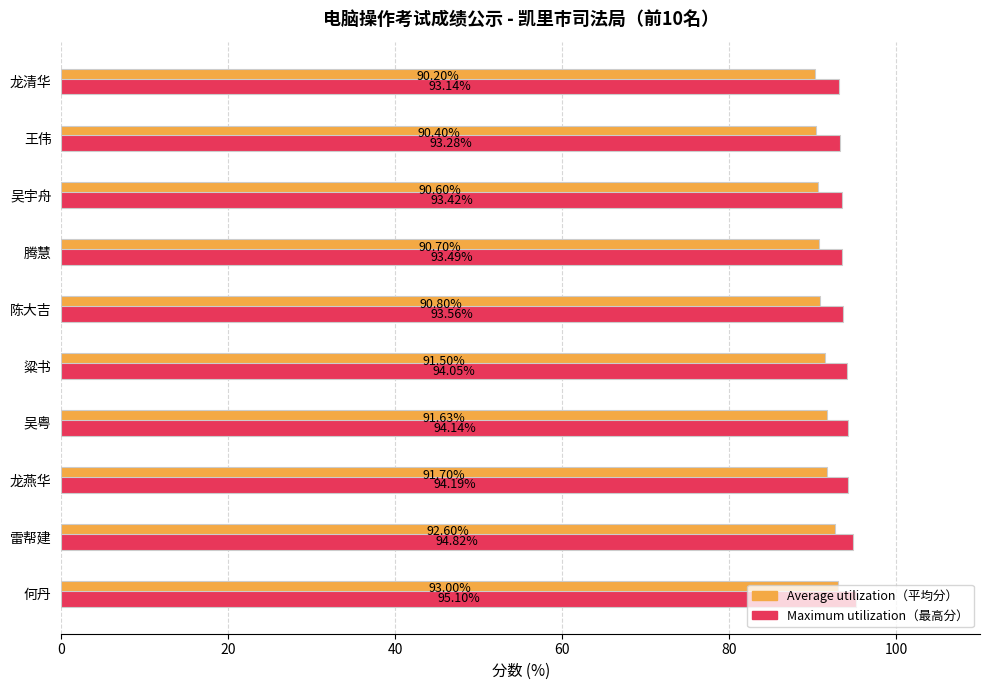

What is the difference between the highest and lowest values at 腾慧?

2.8